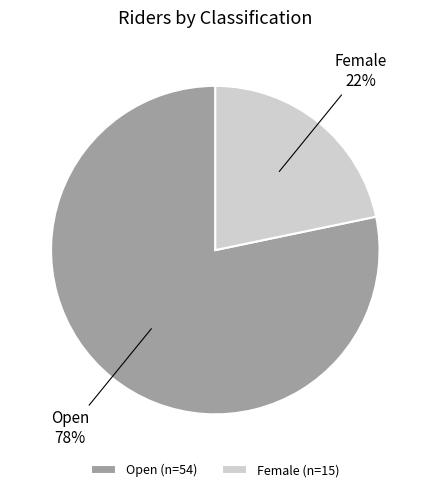

Which slice is the smallest?

Female